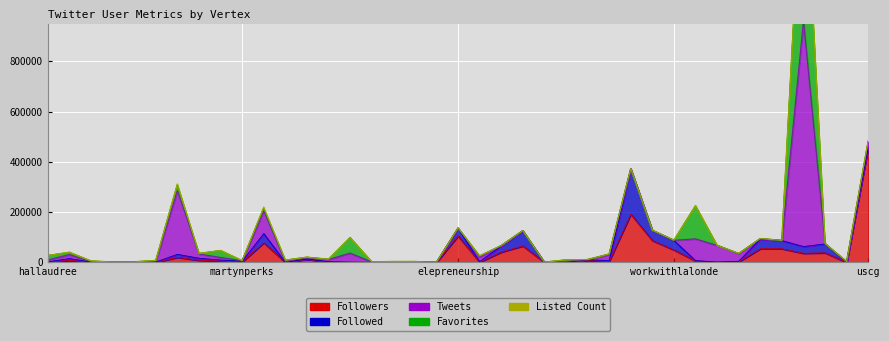

Reading right to left, list all the values displayed in this chart.

Followers: 457916	40	38136	36367	54363	54541	2388	1405	5988	49592	87018	191685	3931	7807	354	224	65474	41096	1041	104900	26	1629	332	168	896	1384	12579	129	78080	1918	5248	8477	20176	571	853	250	1106	7806	839
Followed: 264	188	35456	26787	32423	38682	2336	16	1303	37329	39982	180131	3592	2559	389	43	60209	24627	1841	30918	351	649	331	476	43	1669	892	368	36442	2919	4130	8210	11999	937	518	296	360	7383	1548
Tweets: 21598	2304	1037	897407	613	1160	30300	66301	86539	1057	656	743	24048	768	4423	619	578	923	19420	692	87	747	988	1218	36248	8572	4849	3489	91086	1562	10412	16867	254379	2980	434	303	1420	16200	7653
Favorites: 1534	660	0	727232	0	0	115	21	131569	0	23	0	1638	0	4789	62	1	0	3381	0	77	400	1638	768	61710	754	2294	4888	10143	252	27268	1876	22195	2989	527	533	2546	8239	17259
Listed Count: 3625	79	308	2585	318	691	938	75	85	317	361	607	523	67	64	29	327	270	7	430	0	52	20	0	6	169	75	3	3892	119	353	95	3180	17	2	4	125	1122	115